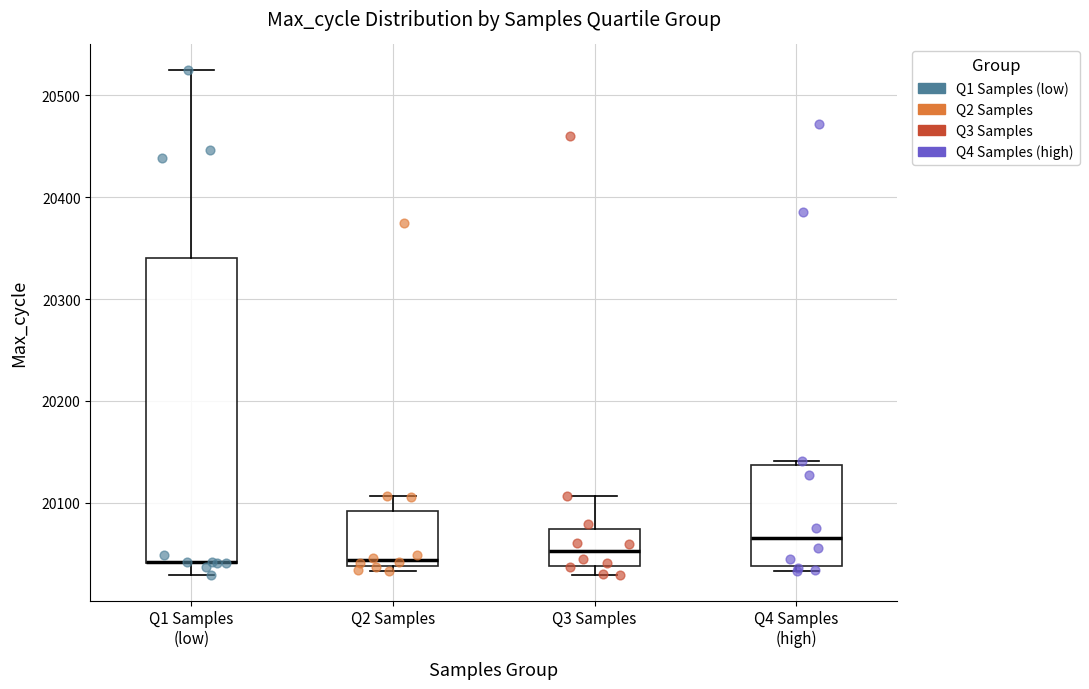

Comparing the boxes themselves (not the whiskers), which one is the tallest?

Q1 Samples (low)